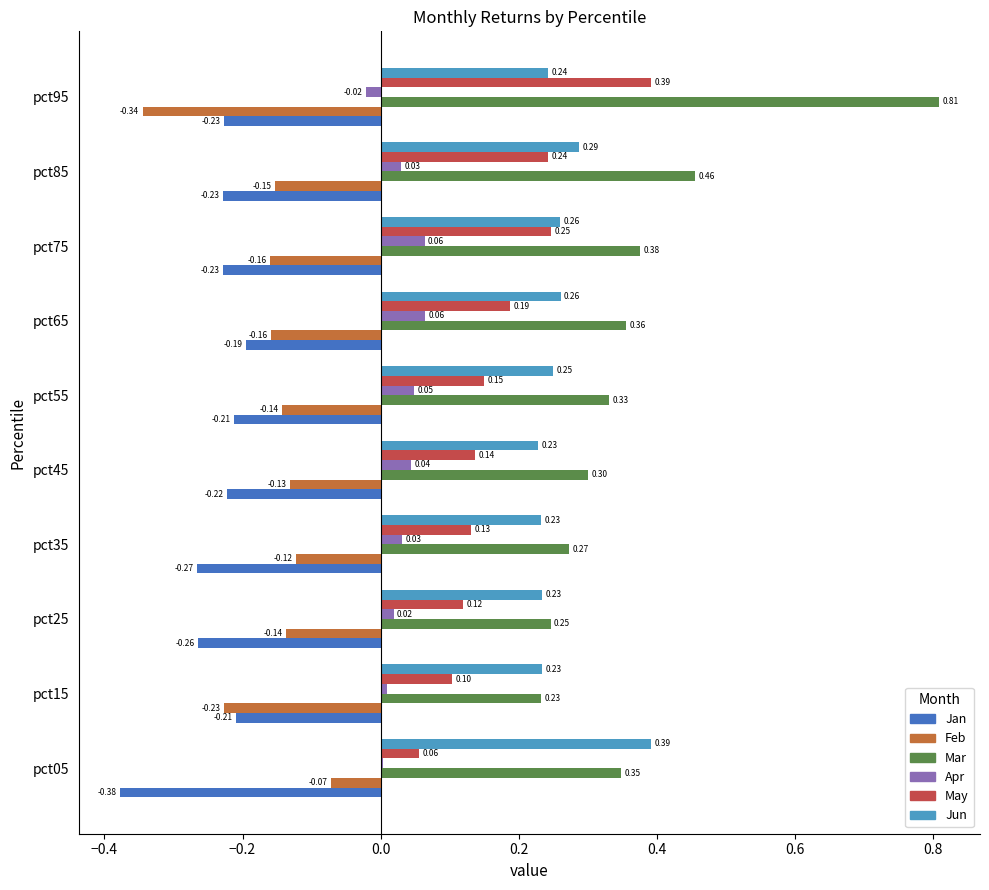

What is the sum of all Jan values?

-2.4